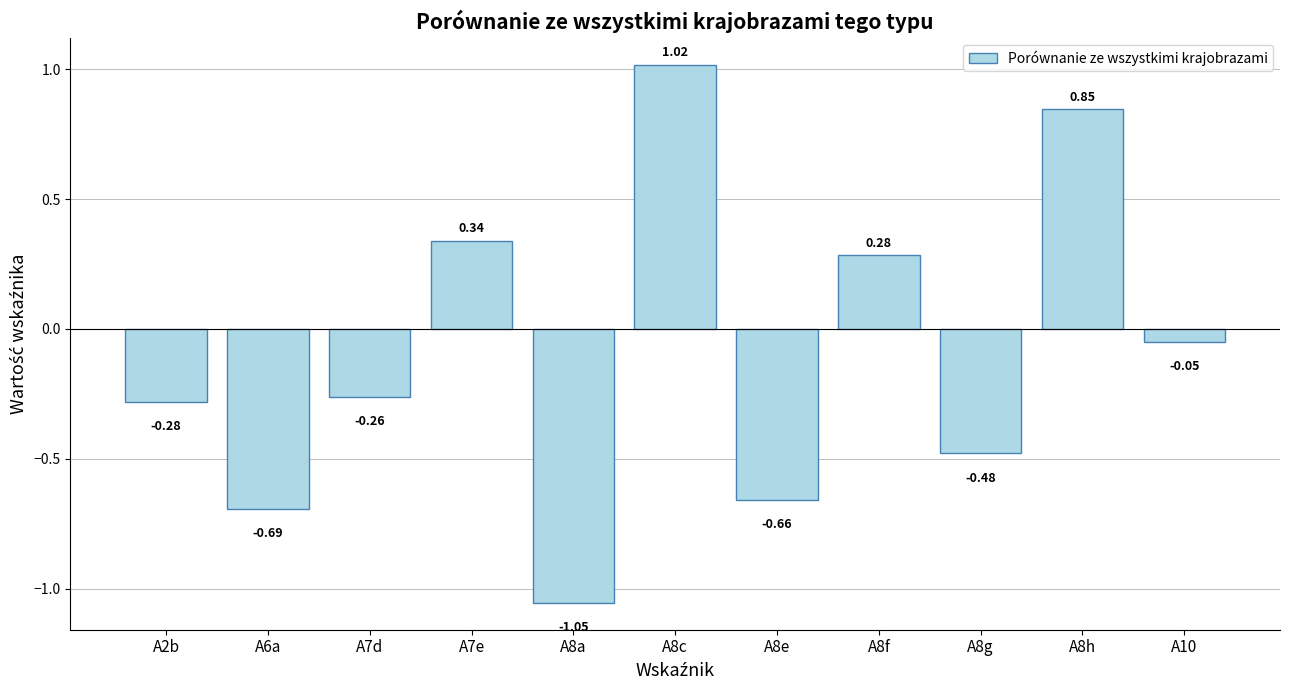

What position from the right is A8g?

3